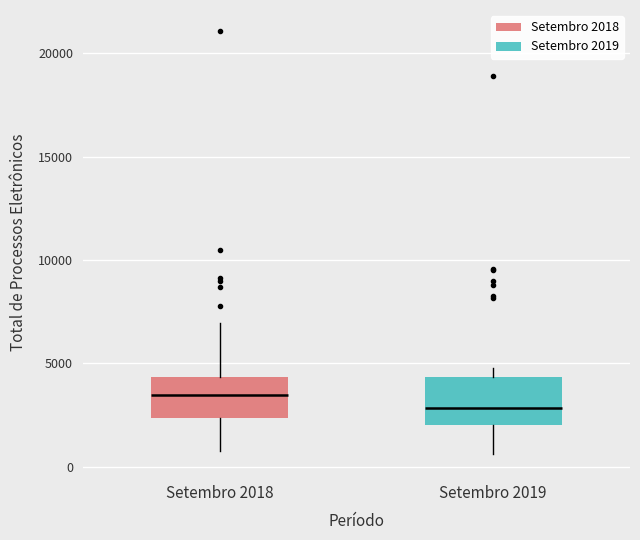

Which box has the highest median line?

Setembro 2018